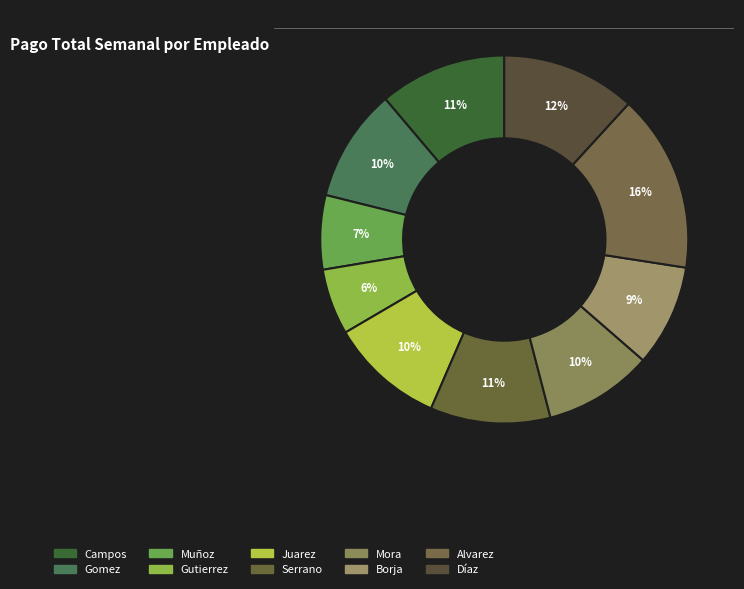

Which category has the smallest portion of the pie?

Gutierrez